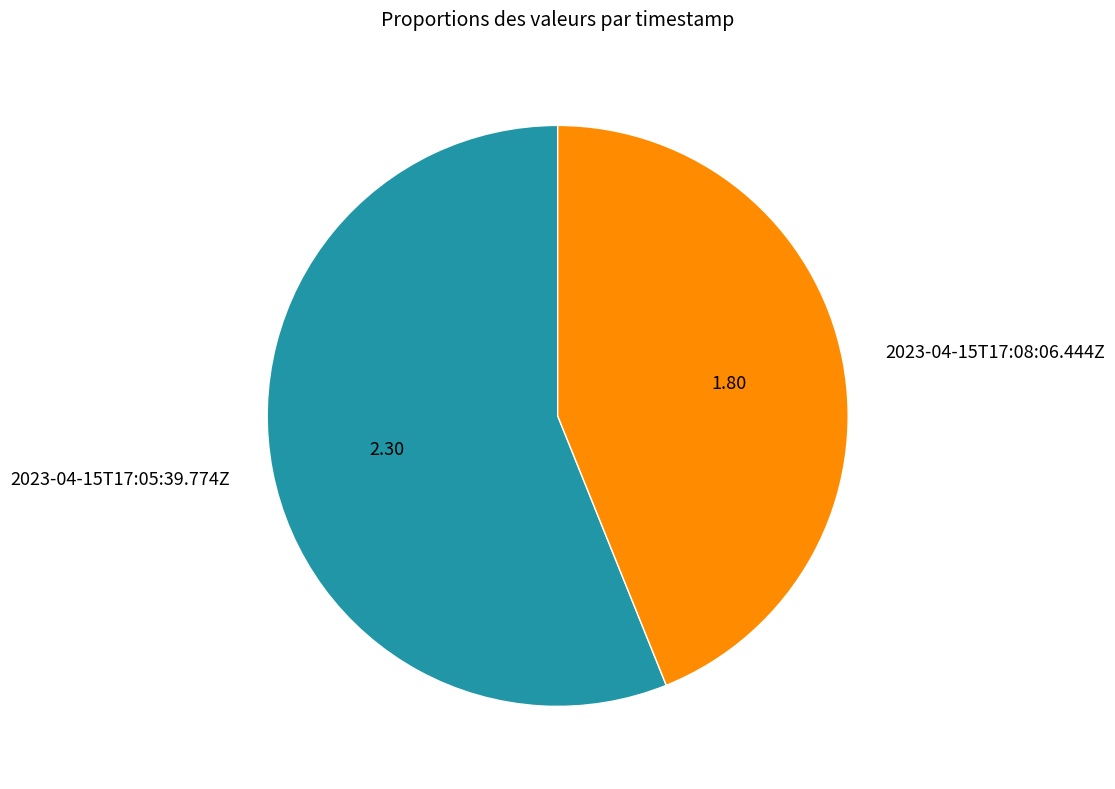

Do 2023-04-15T17:05:39.774Z and 2023-04-15T17:08:06.444Z together represent more than half of the pie?

Yes